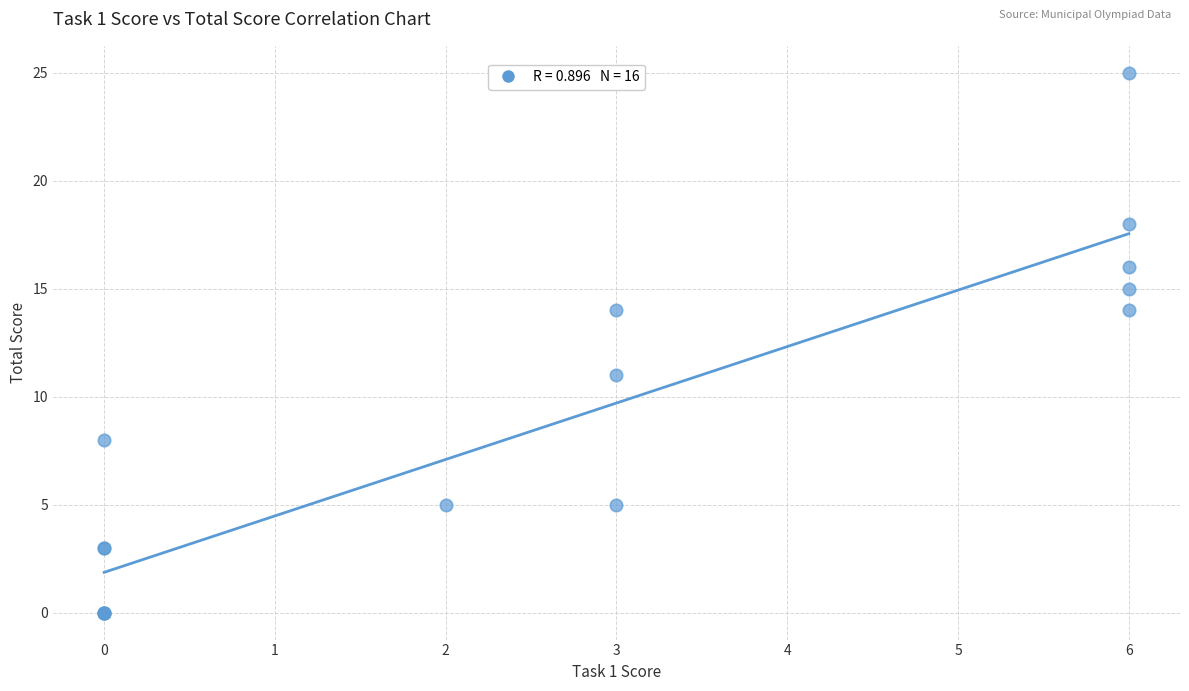

What Y value in the scatter plot is closest to 12?

11